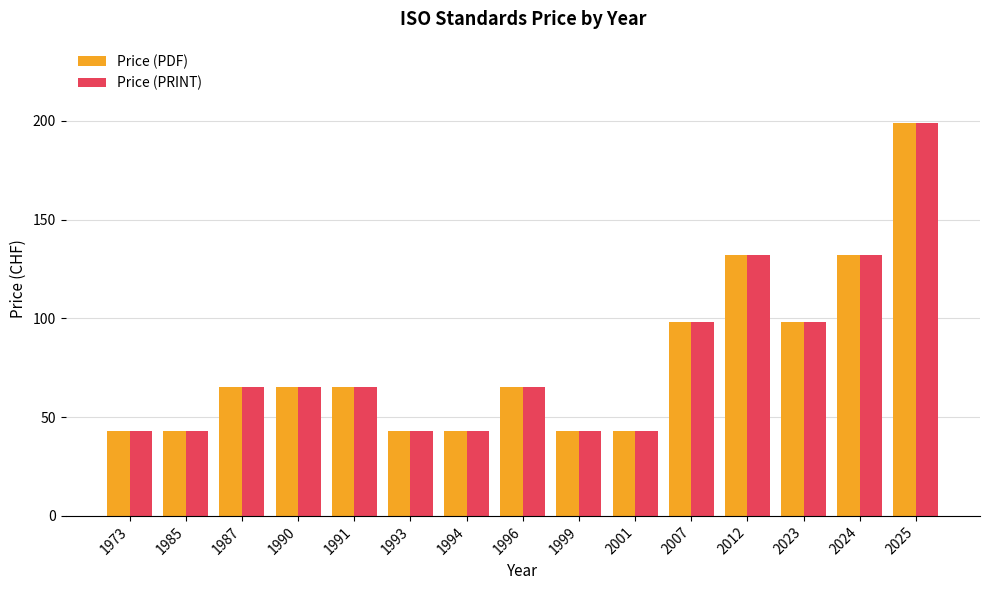

At which label does Price (PRINT) reach its peak?

2025